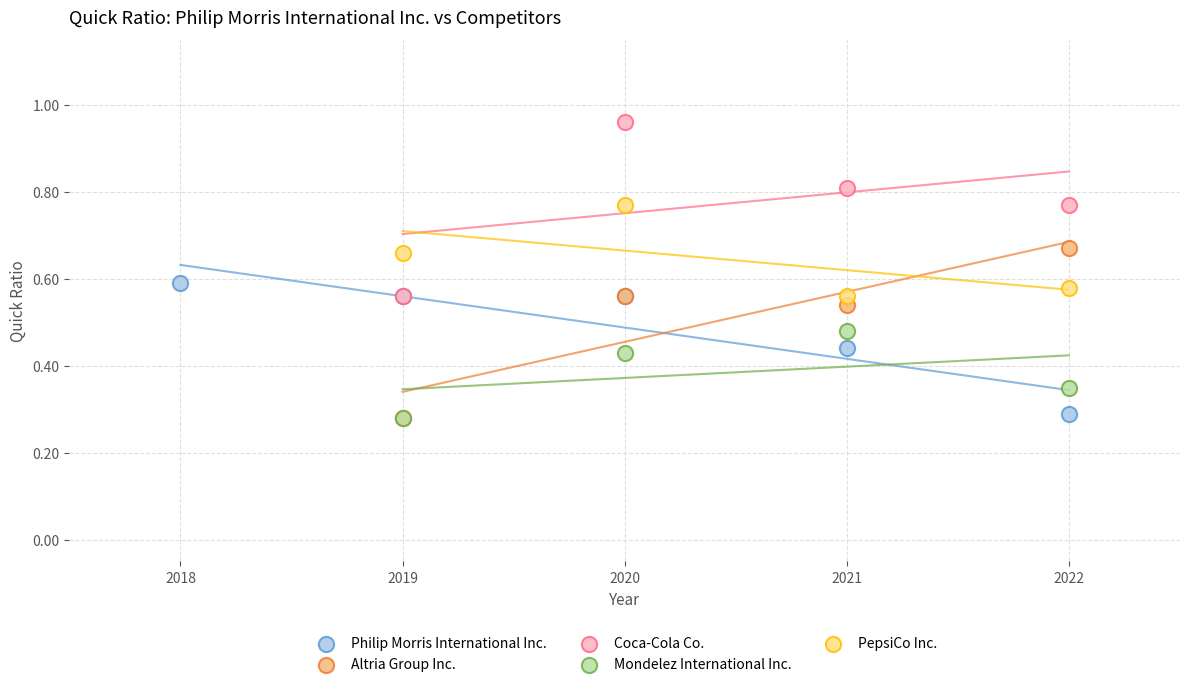

Which series reaches the maximum Y coordinate?

Coca-Cola Co.